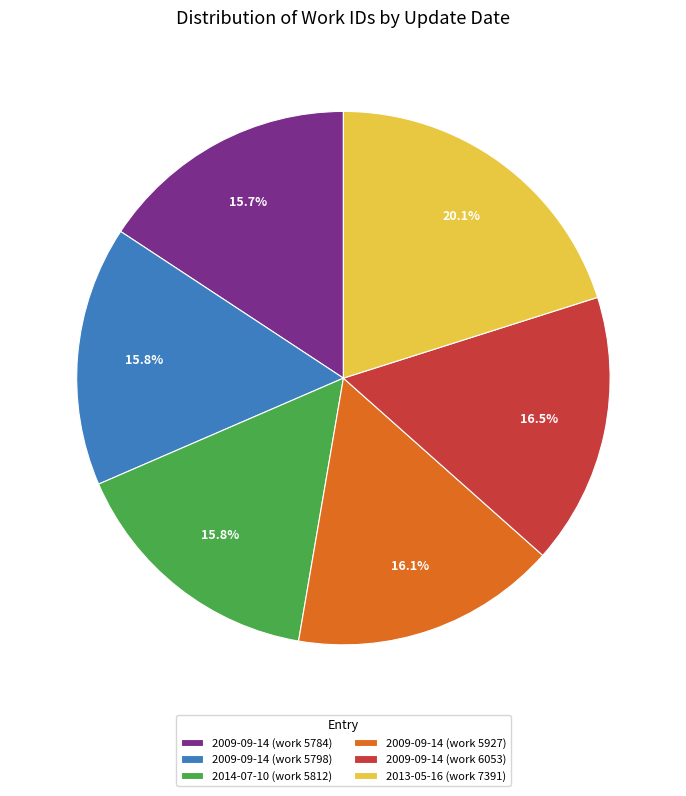

Approximately how many times larger is the value at 2009-09-14 (work 5798) compared to 2009-09-14 (work 5784)?

1.0